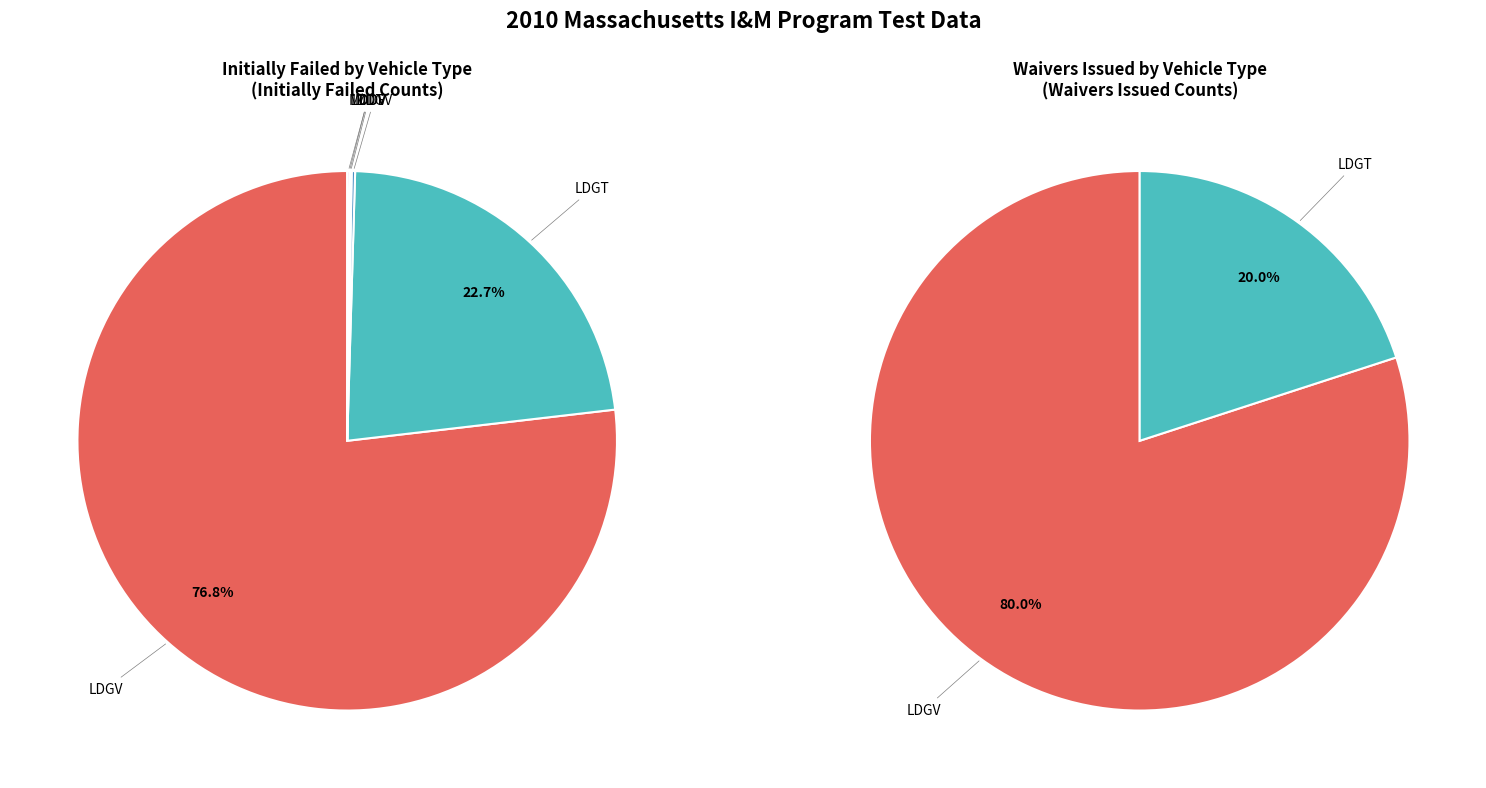

Count the number of slices in the pie.

6